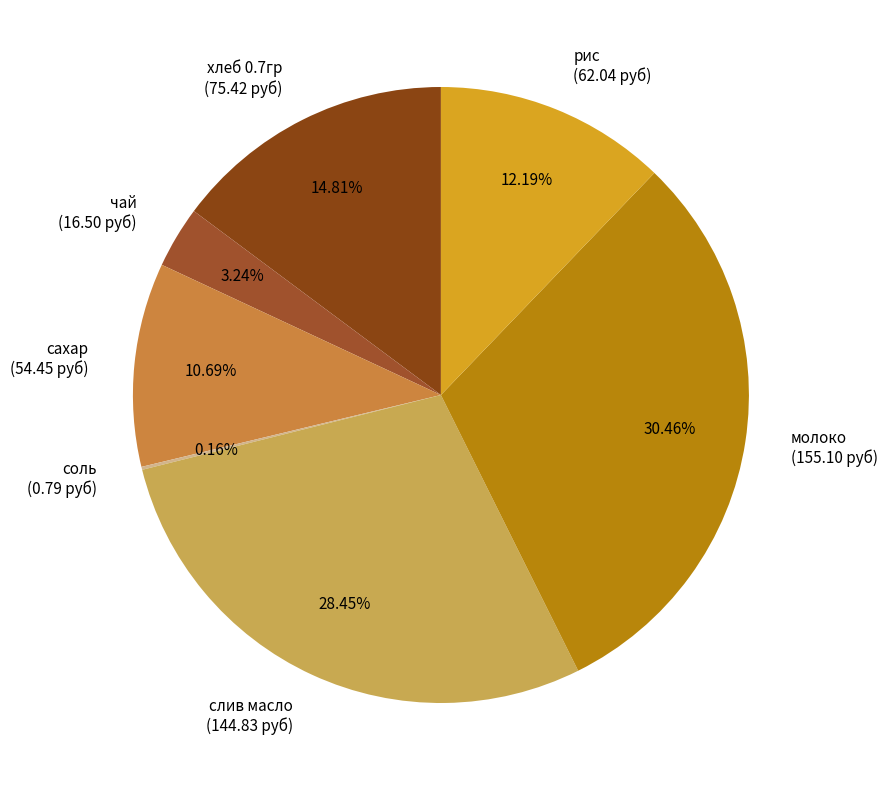

Is there any slice that represents more than half of the pie?

No